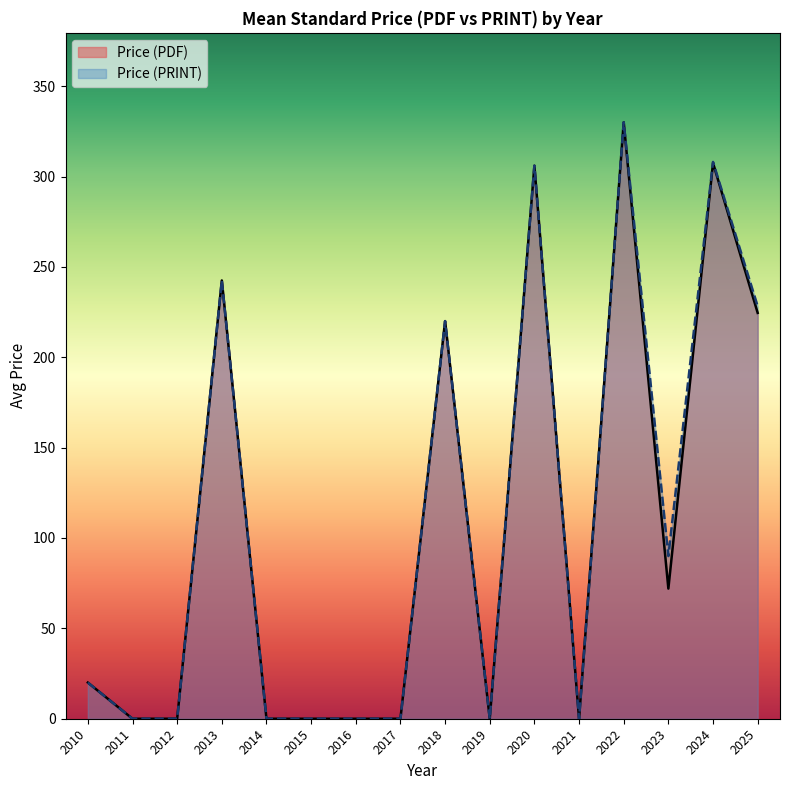

Rank the series by their maximum value, from lowest to highest.

Price (PDF), Price (PRINT)